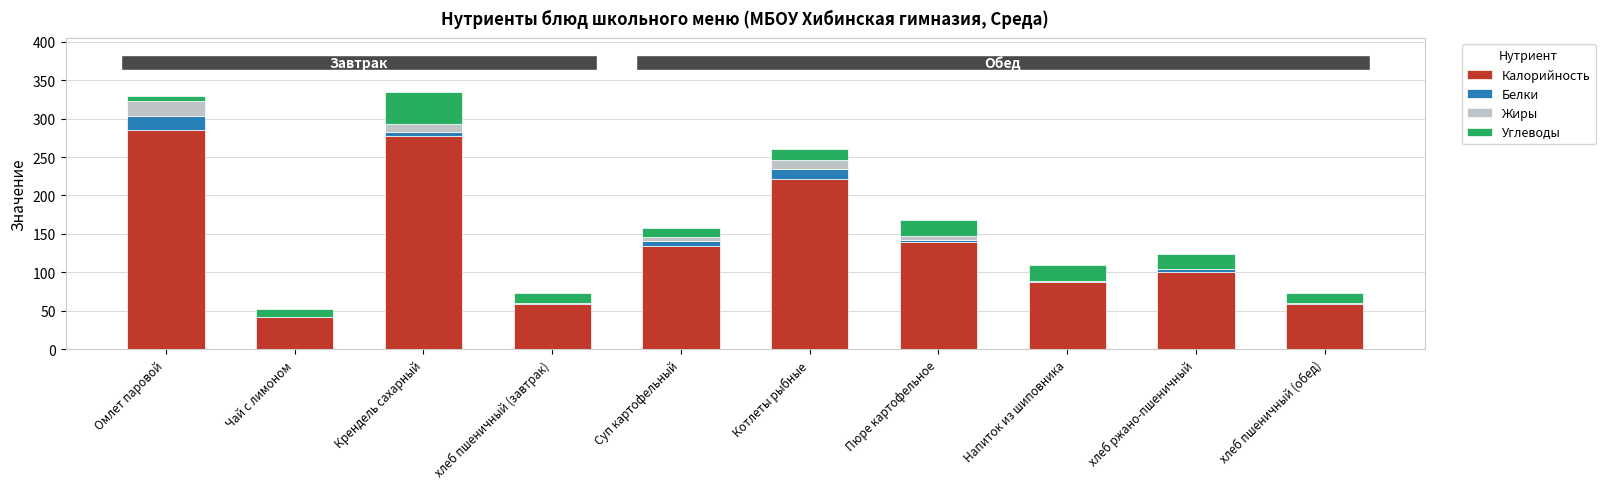

What is the sum of all Калорийность values?

1404.8